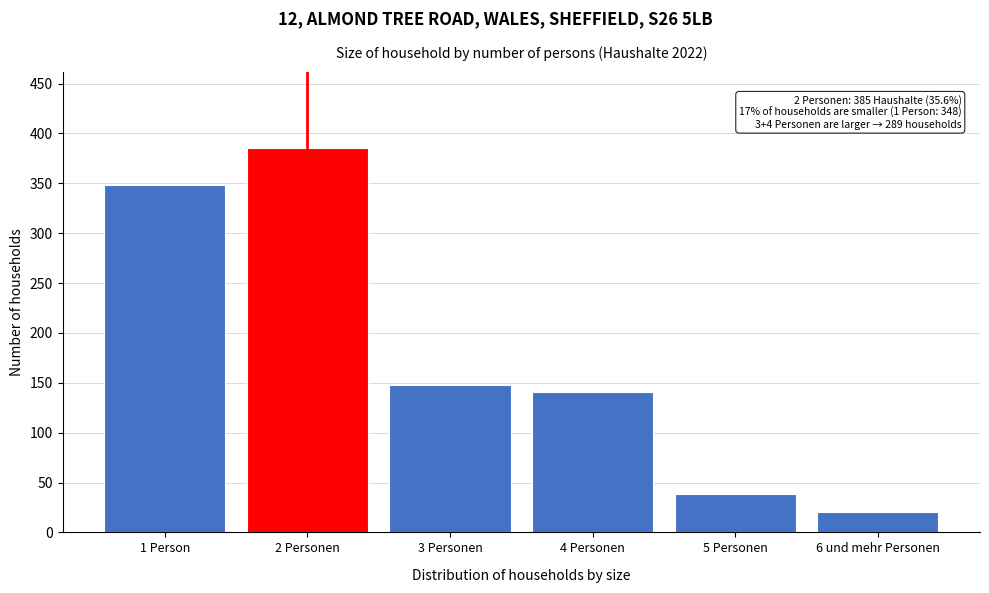

Reading right to left, extract all data points from this chart.

6 und mehr Personen=20	5 Personen=38	4 Personen=141	3 Personen=148	2 Personen=385	1 Person=348